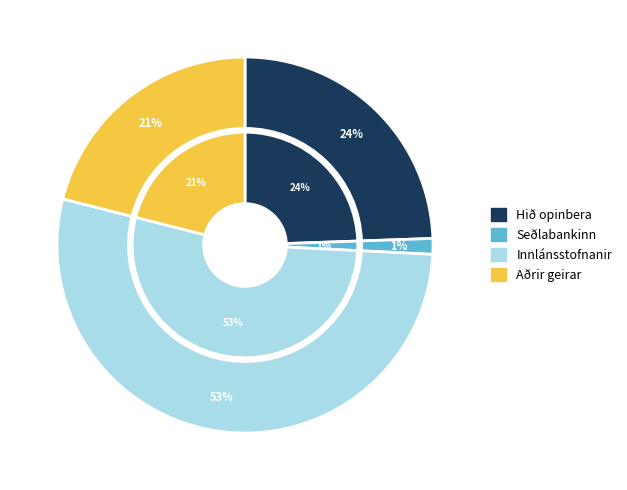

What is the majority slice?

Innlánsstofnanir